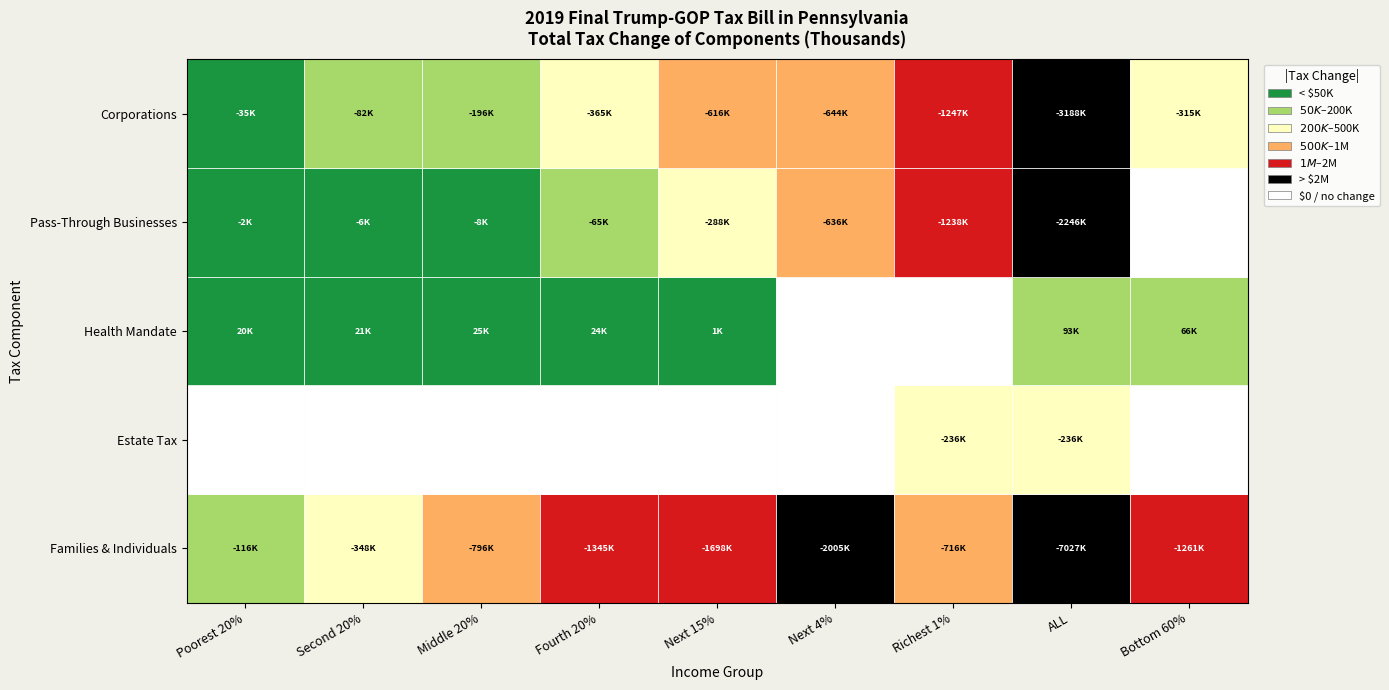

Is the value of Corporations at Middle 20% greater than the value of Health Mandate at Richest 1%?

No